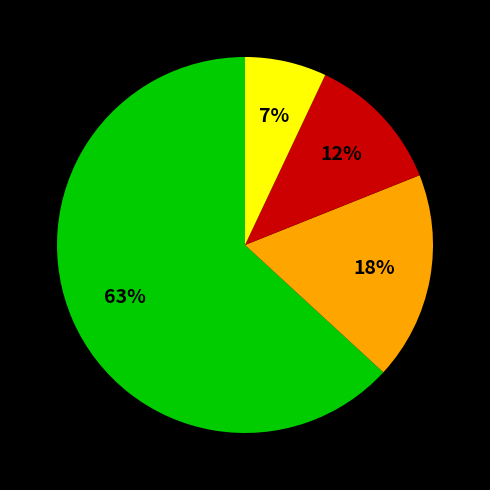

Is there any slice that represents more than half of the pie?

Yes